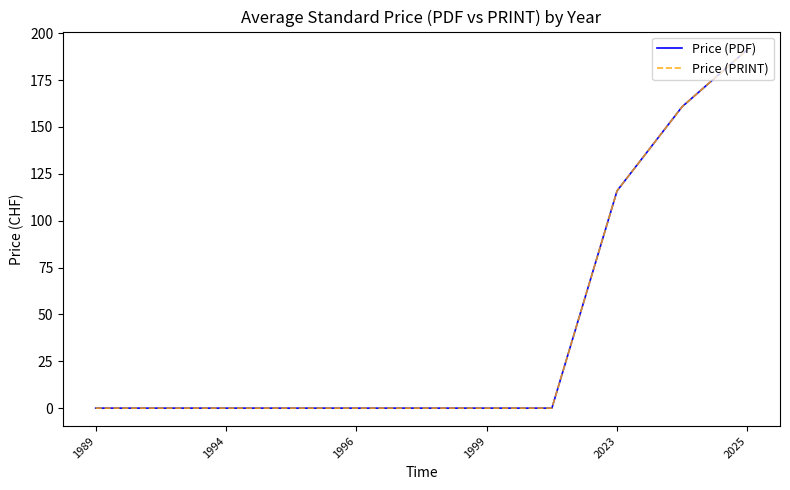

Does the chart display data point markers on the line(s)?

No